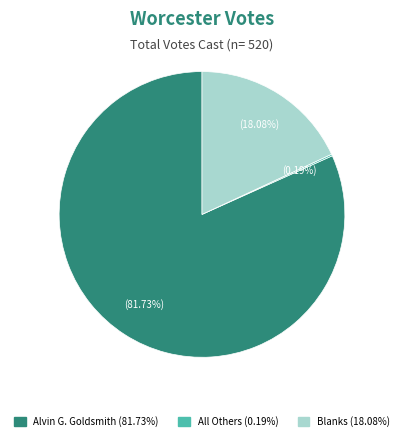

Which has a higher value, Alvin G. Goldsmith or Blanks?

Alvin G. Goldsmith